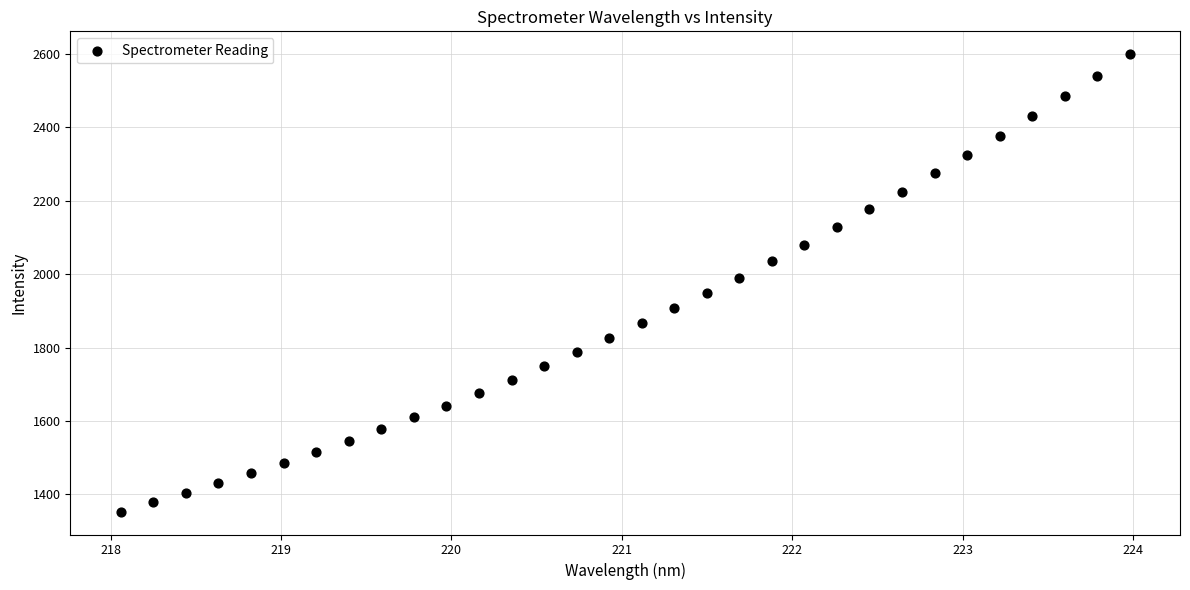

What is the range of Y values (max minus min)?

1246.4